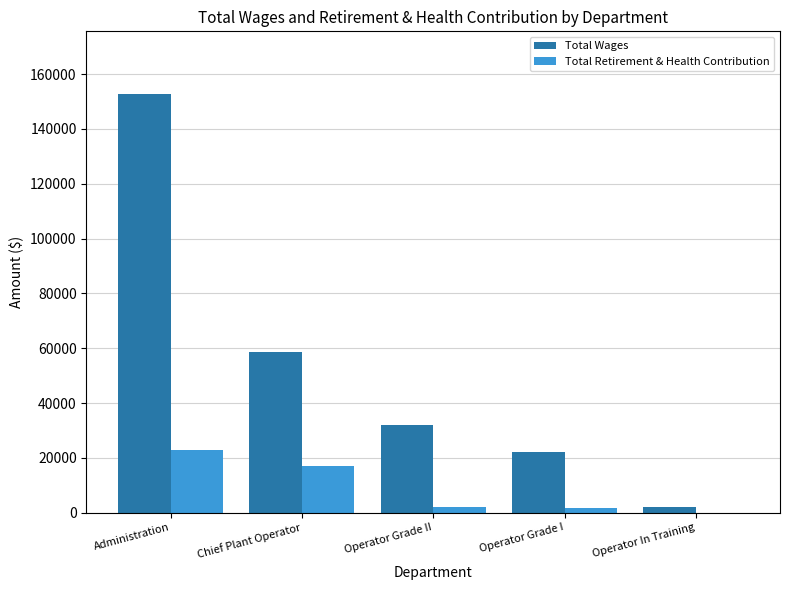

What is the difference between the Total Wages values at Chief Plant Operator and Administration?

94259